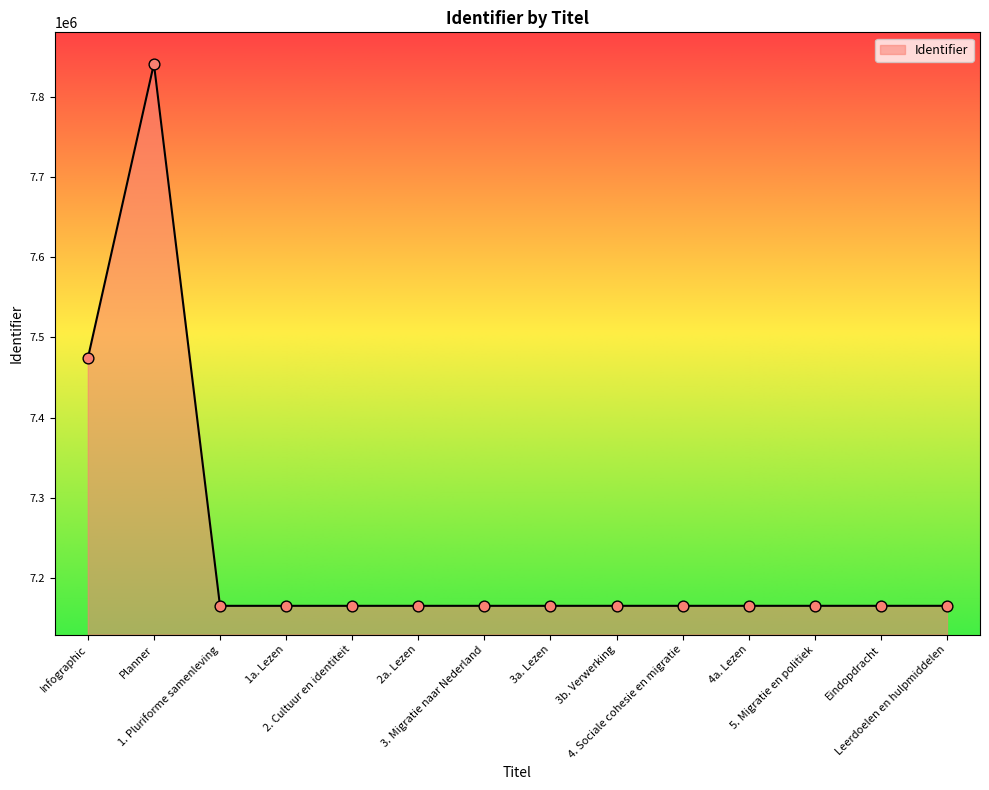

Approximately how many times larger is the value at 2a. Lezen compared to 1a. Lezen?

1.0